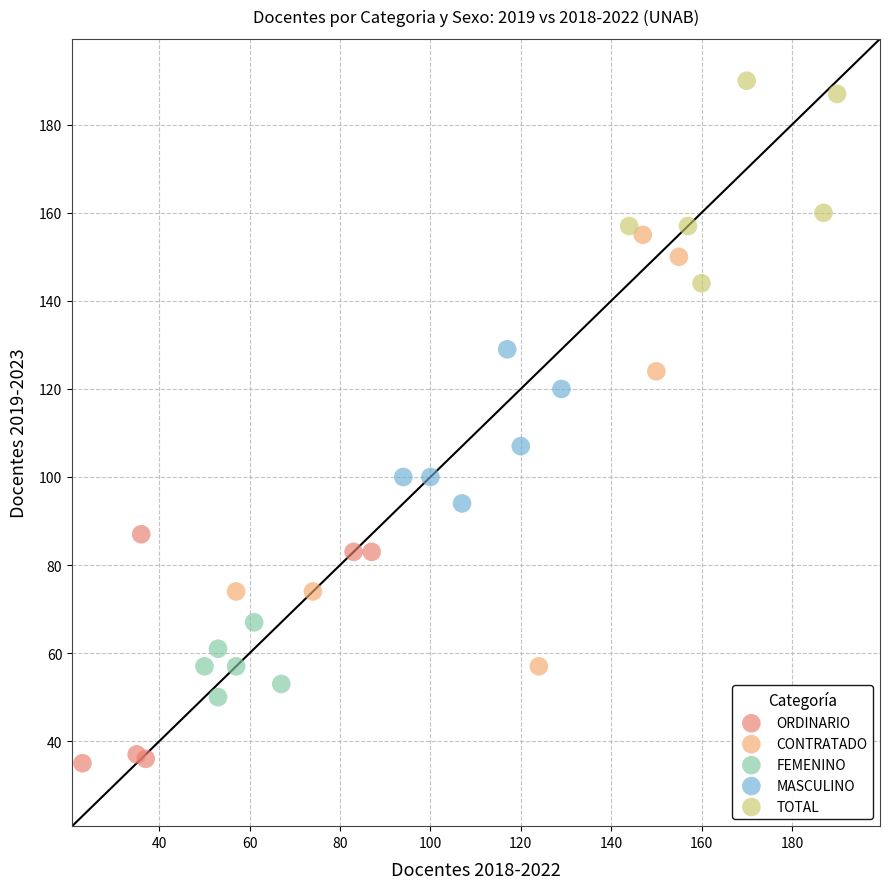

Which series contains the highest Y value?

TOTAL